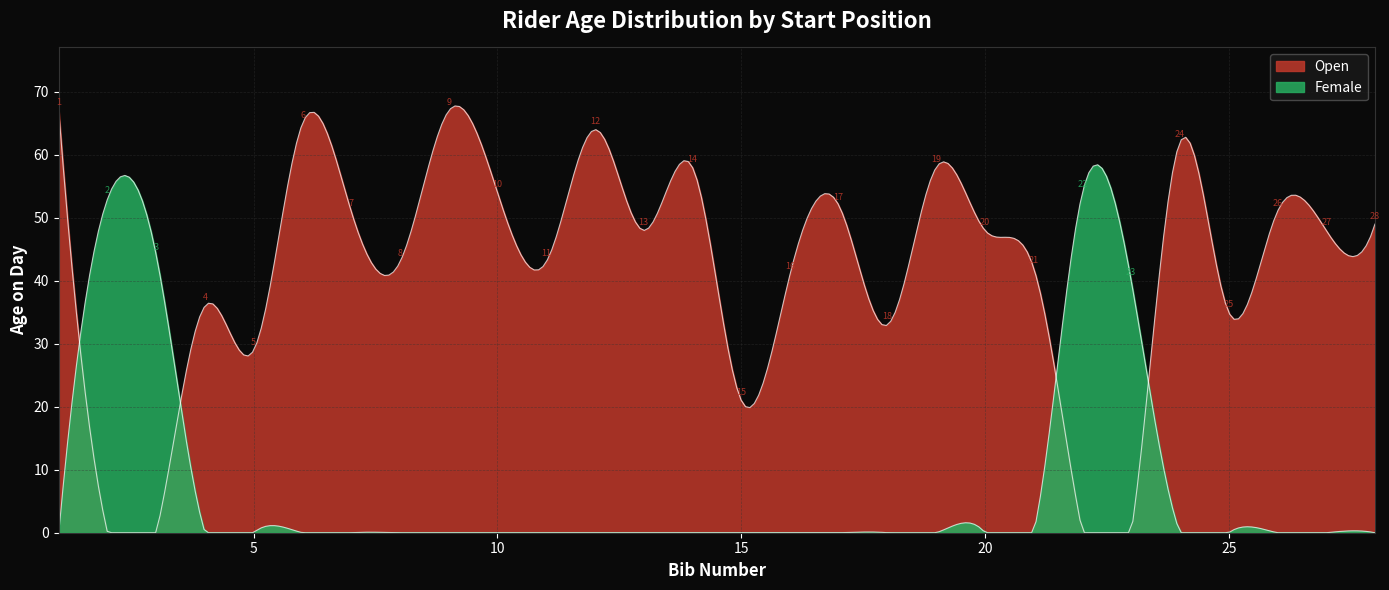

What is the sum of the values at 8 and 17?

95